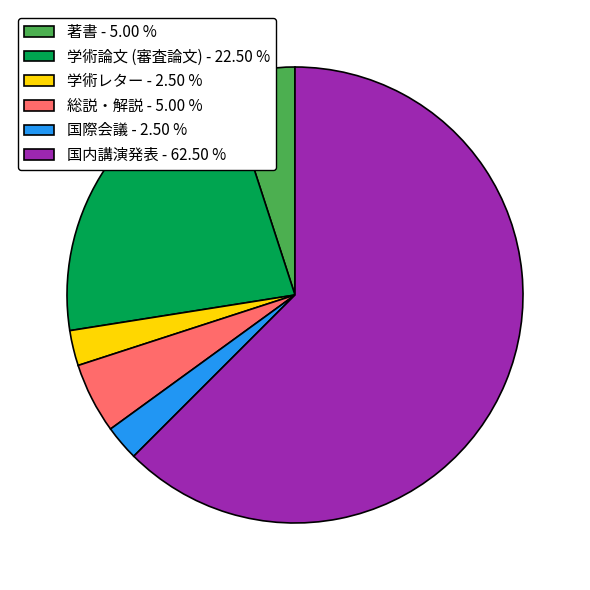

How many segments does this pie chart have?

6